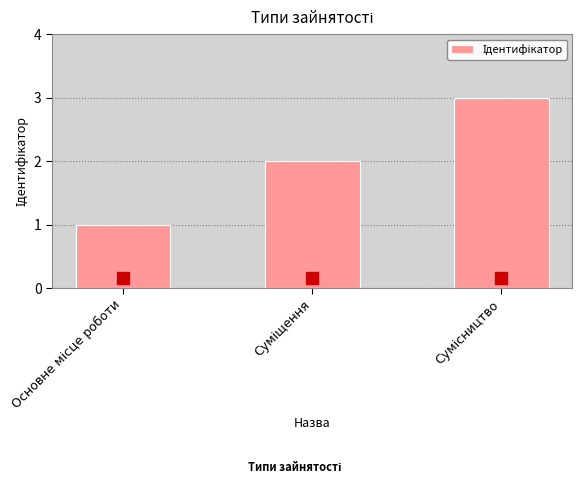

What is the maximum value shown in the chart?

3